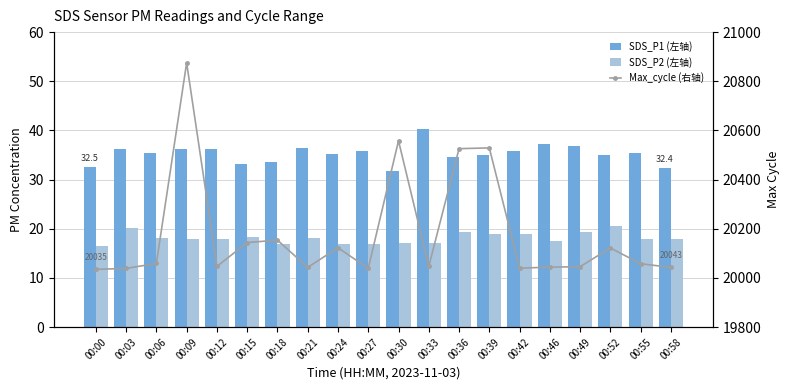

List the labels in order of SDS_P1 (左轴) value, largest first.

00:33, 00:46, 00:49, 00:21, 00:09, 00:03, 00:12, 00:27, 00:42, 00:55, 00:06, 00:24, 00:52, 00:39, 00:36, 00:18, 00:15, 00:00, 00:58, 00:30